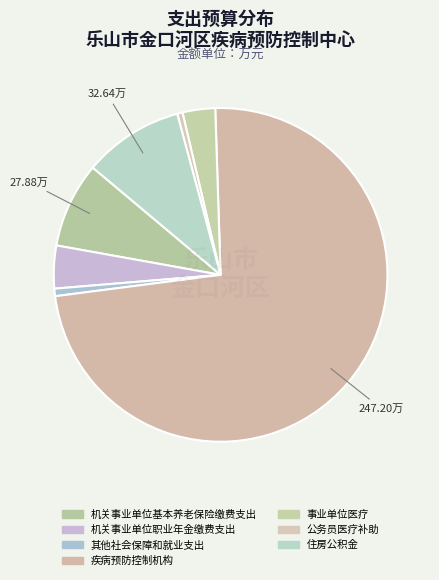

Count the number of slices in the pie.

7